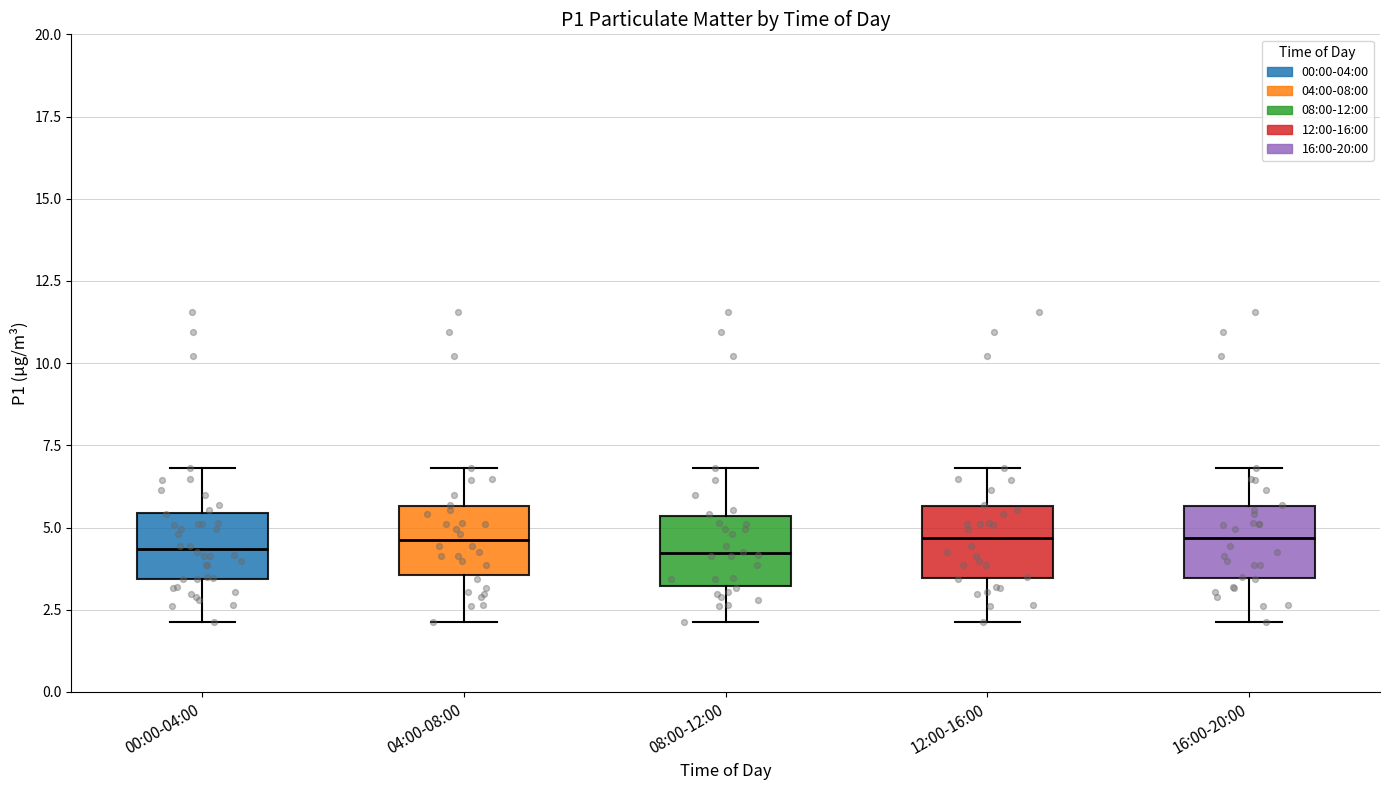

Where is the upper edge of the box for 04:00-08:00 on the y-axis? The values are not printed on the chart, so give them approximately, as read against the axis.

5.5